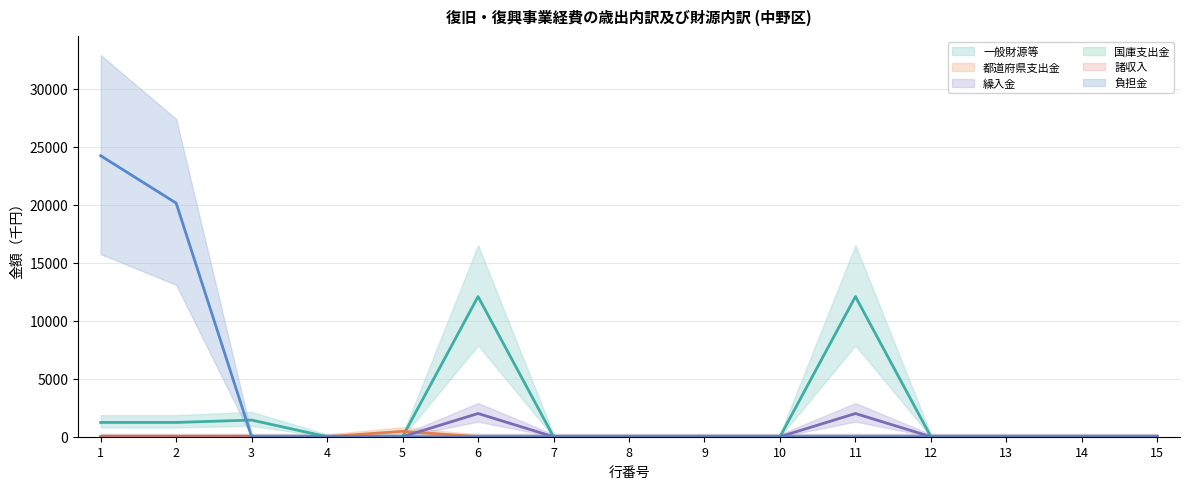

How many positive values does the 負担金 series have?

2